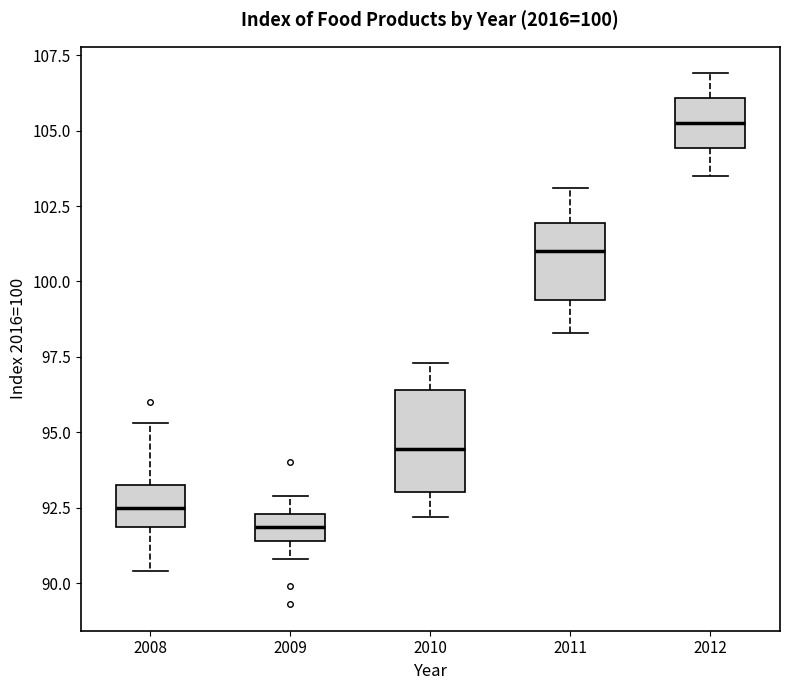

Comparing the boxes themselves (not the whiskers), which one is the tallest?

2010